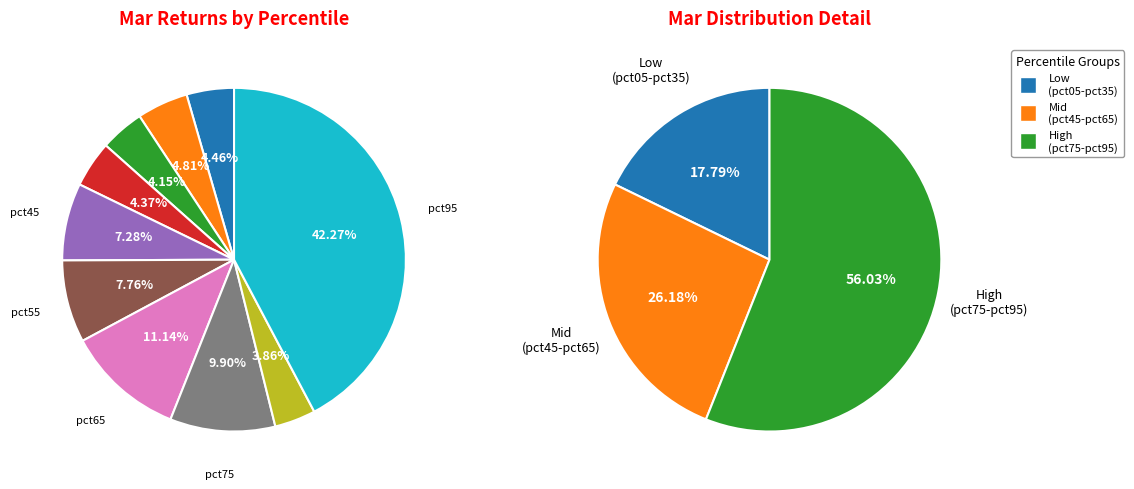

The 6 slice represents 21% of the pie. True or false?

False